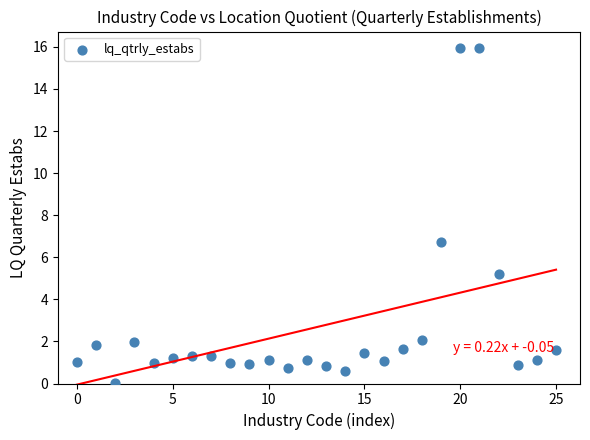

What Y value in the scatter plot is closest to 7?

6.7